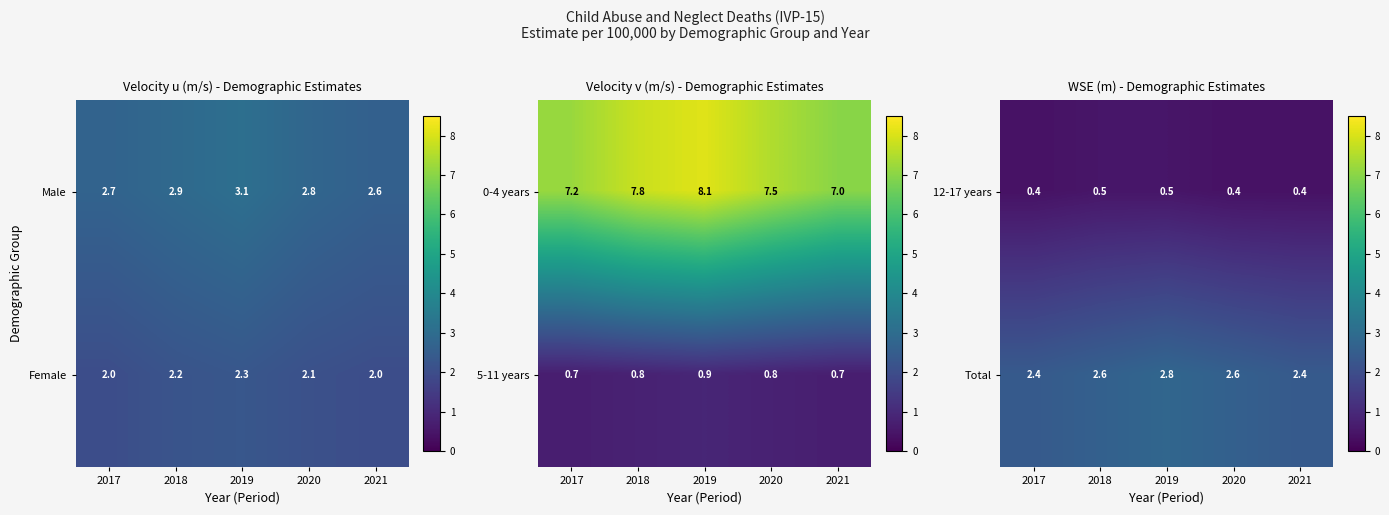

What is the sum of the 12-17 years values at 2017 and 2018?

0.9